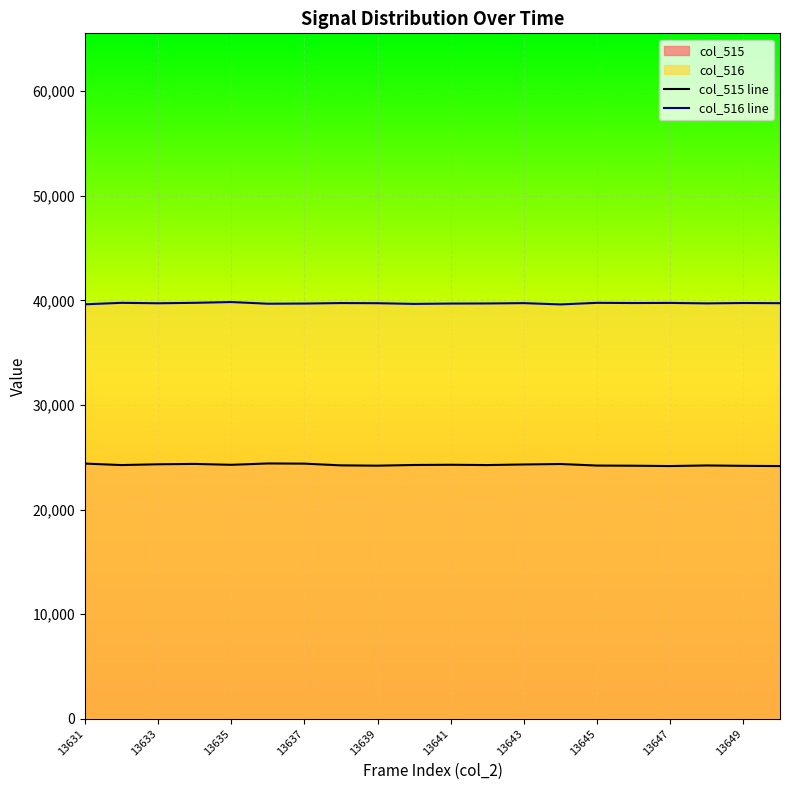

True or false: col_515 line and col_516 line cross at least once.

False